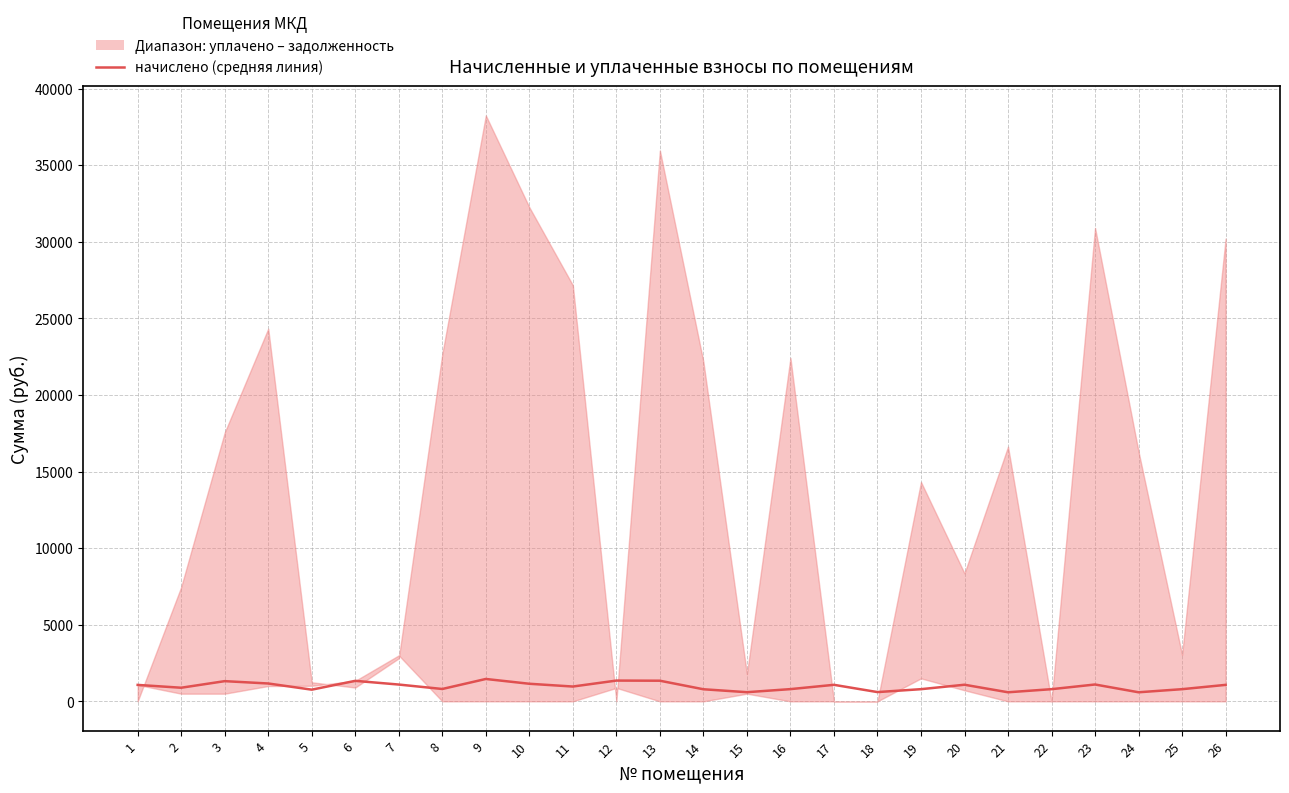

True or false: the data has more than 1 interior local peaks.

True